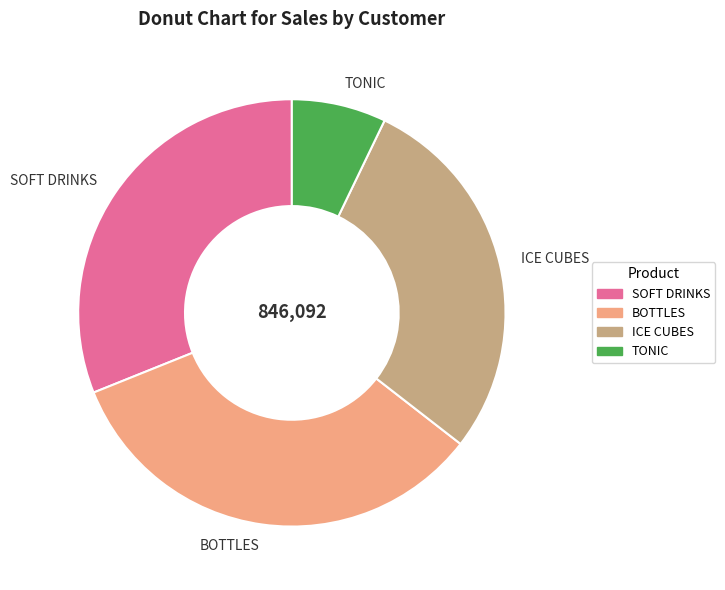

Is BOTTLES the majority of the pie?

No